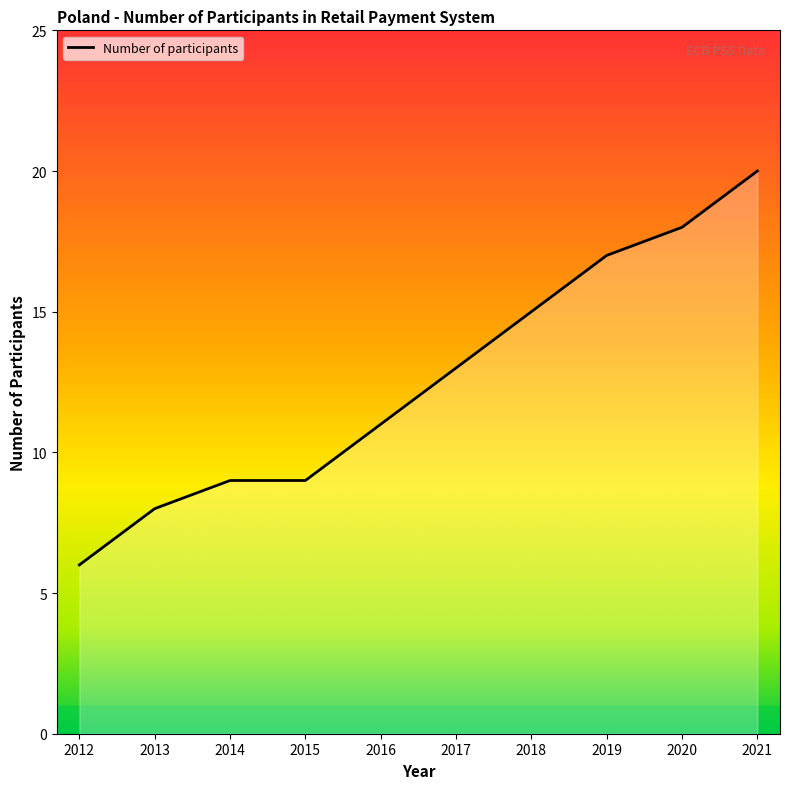

What is the difference between the values at 2021 and 2017?

7